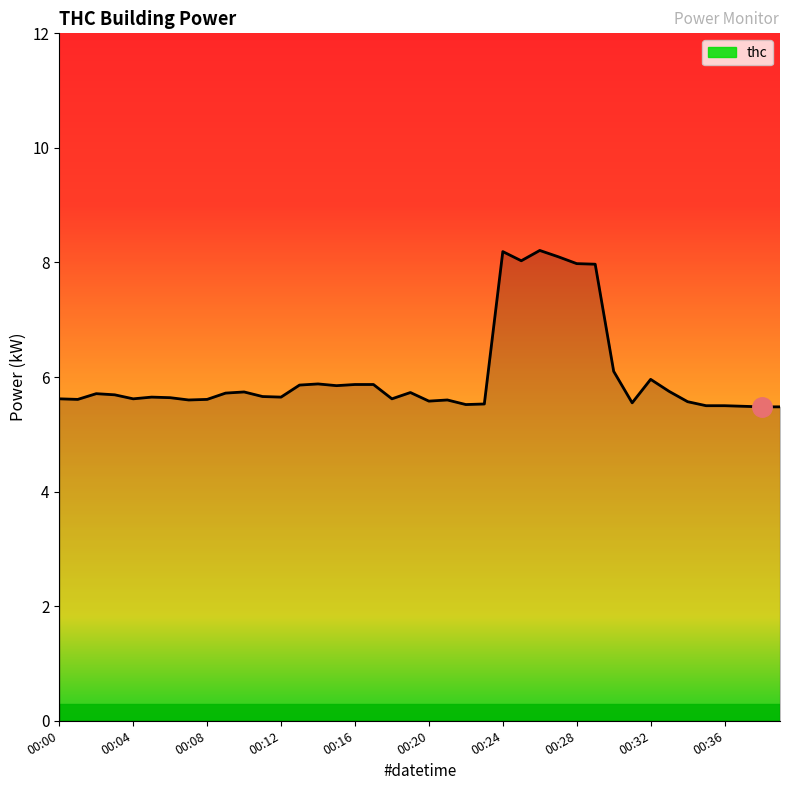

What is the difference between the maximum and minimum values?

2.7